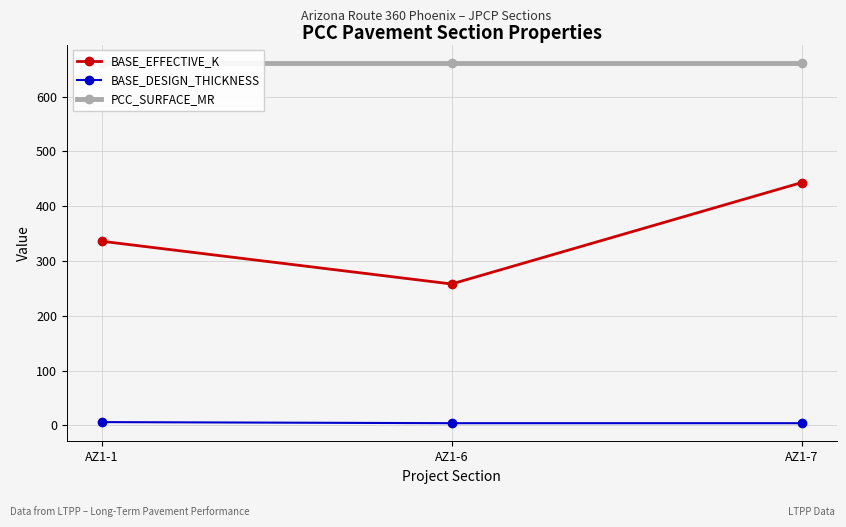

How many values in the BASE_EFFECTIVE_K series are below 336?

1